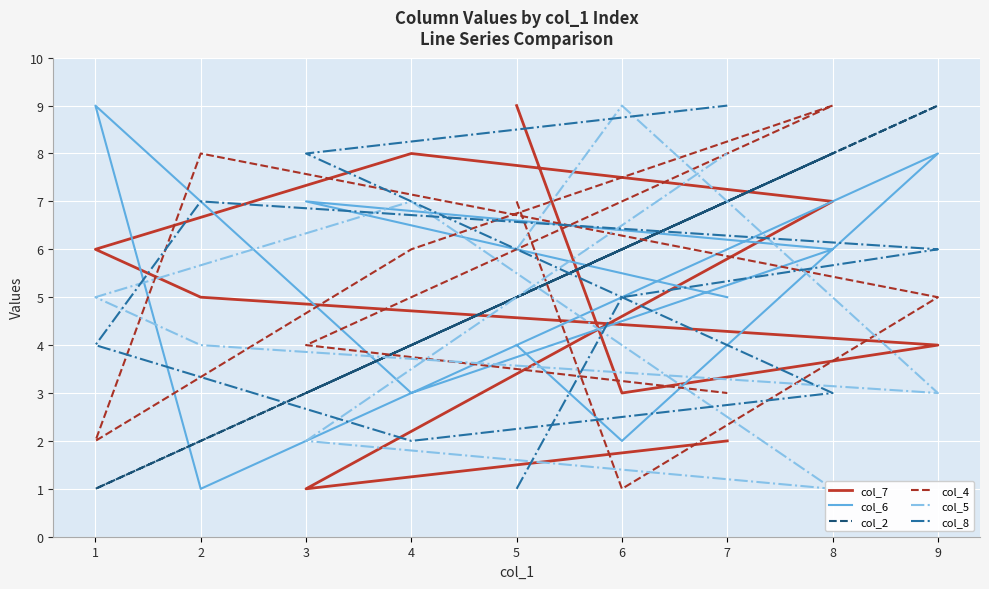

Is this an area chart (filled region under the line)?

No